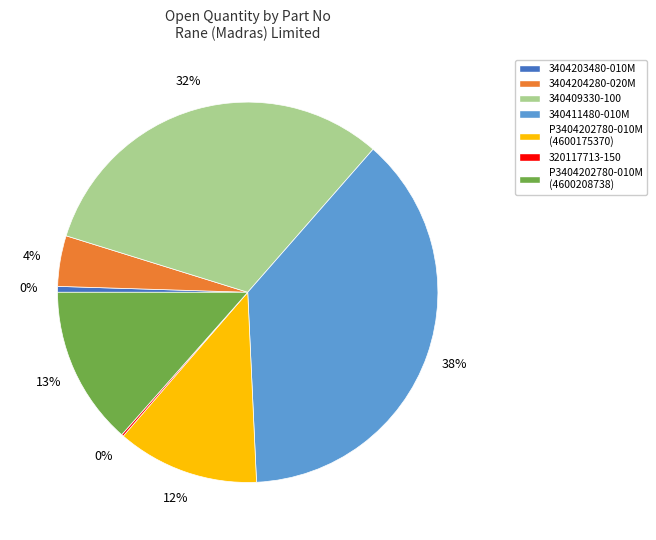

What is the largest slice in the pie chart?

340411480-010M